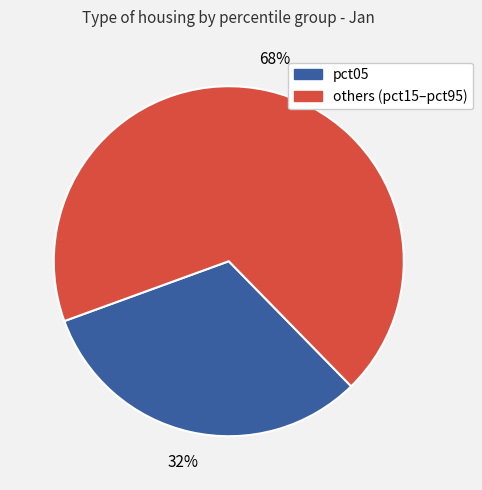

Does any single category account for the majority?

Yes